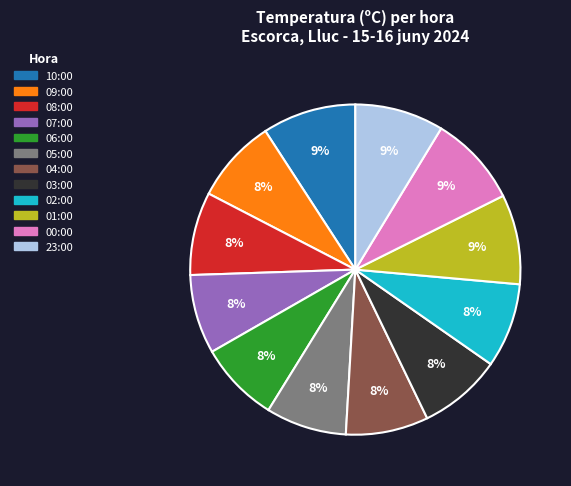

True or false: 01:00 accounts for 9% of the total.

True